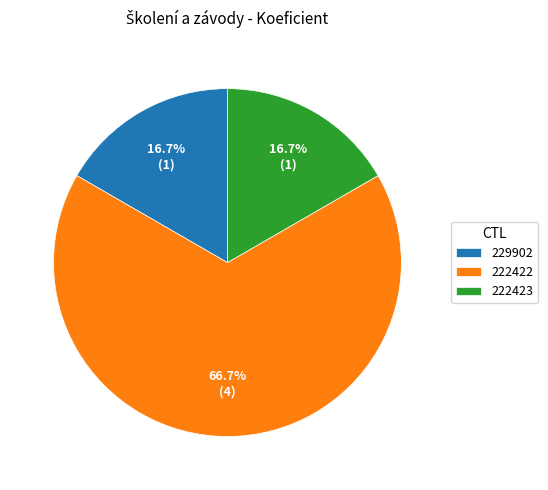

Do 222422 and 222423 together represent more than half of the pie?

Yes